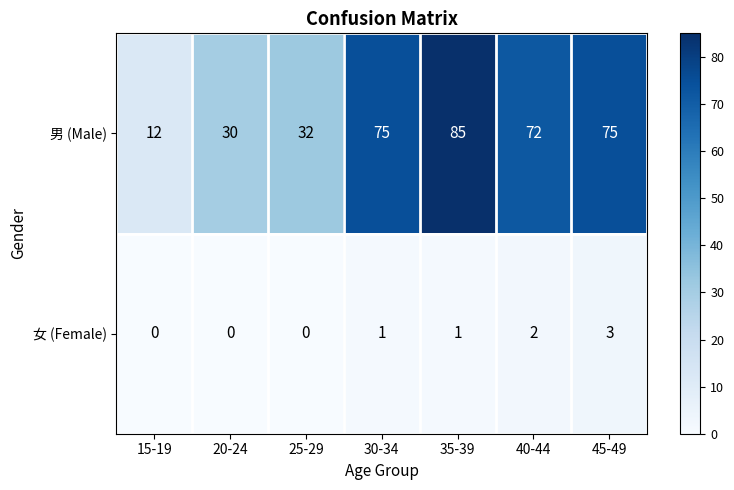

Reading left to right, transcribe all the data shown in this chart.

男 (Male): 15-19=12	20-24=30	25-29=32	30-34=75	35-39=85	40-44=72	45-49=75
女 (Female): 15-19=0	20-24=0	25-29=0	30-34=1	35-39=1	40-44=2	45-49=3